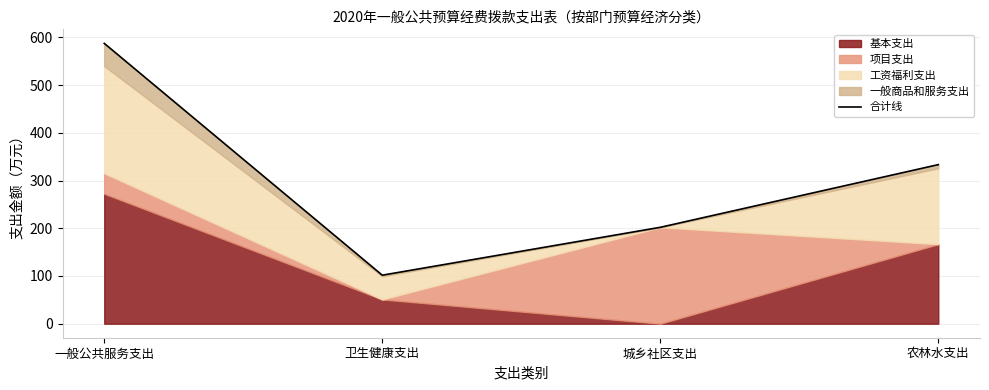

What is the average value?

306.0